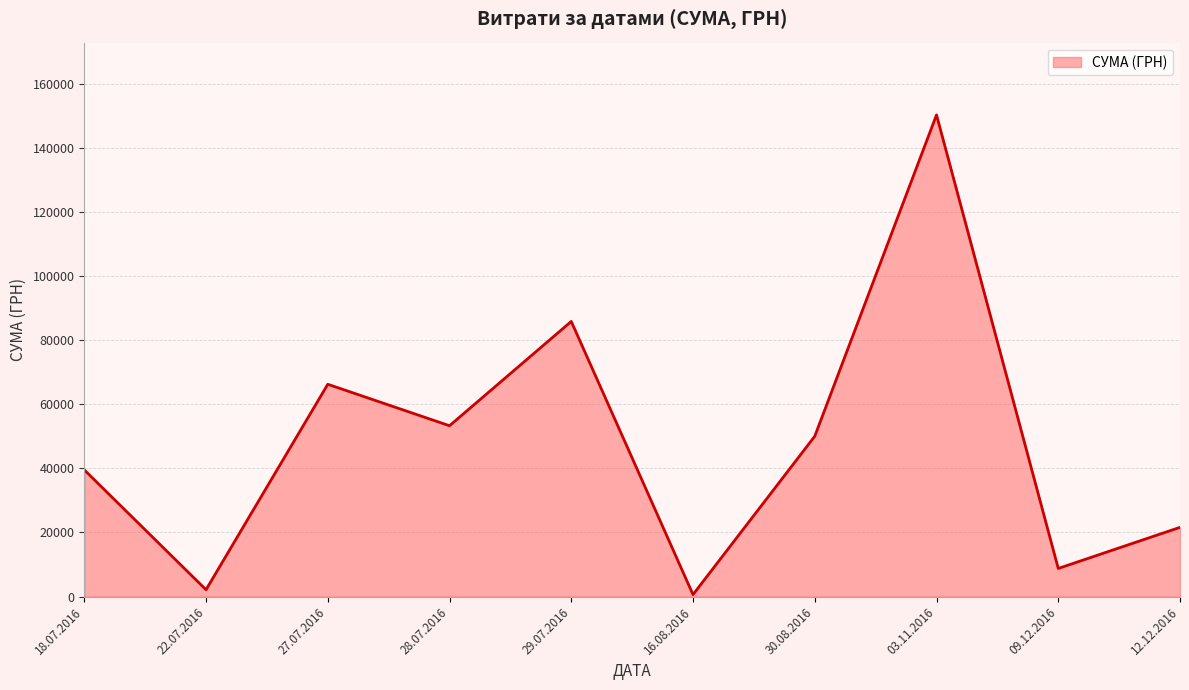

Count the number of categories in the chart.

10